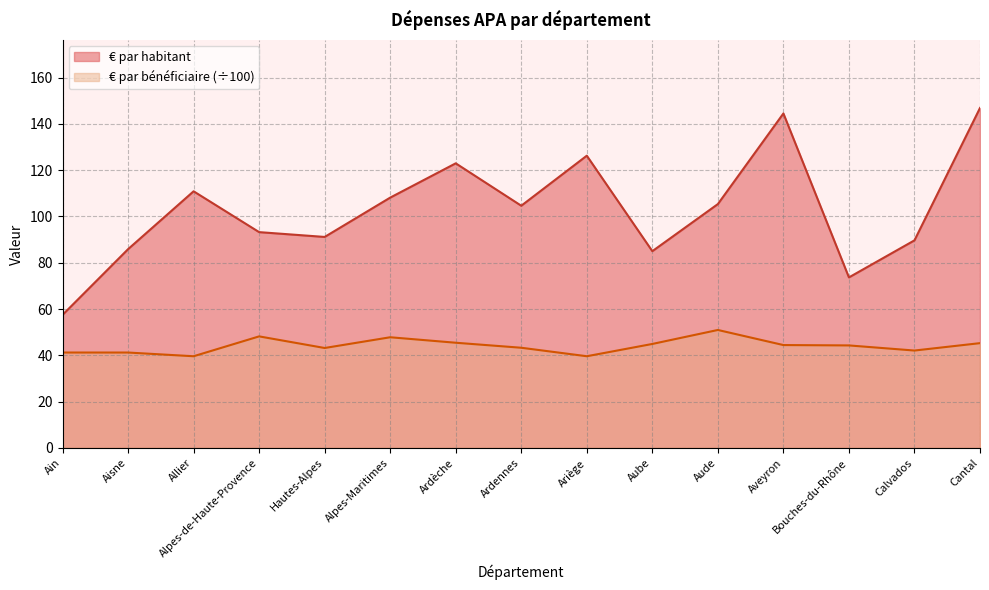

True or false: € par habitant and € par bénéficiaire cross at least once.

False